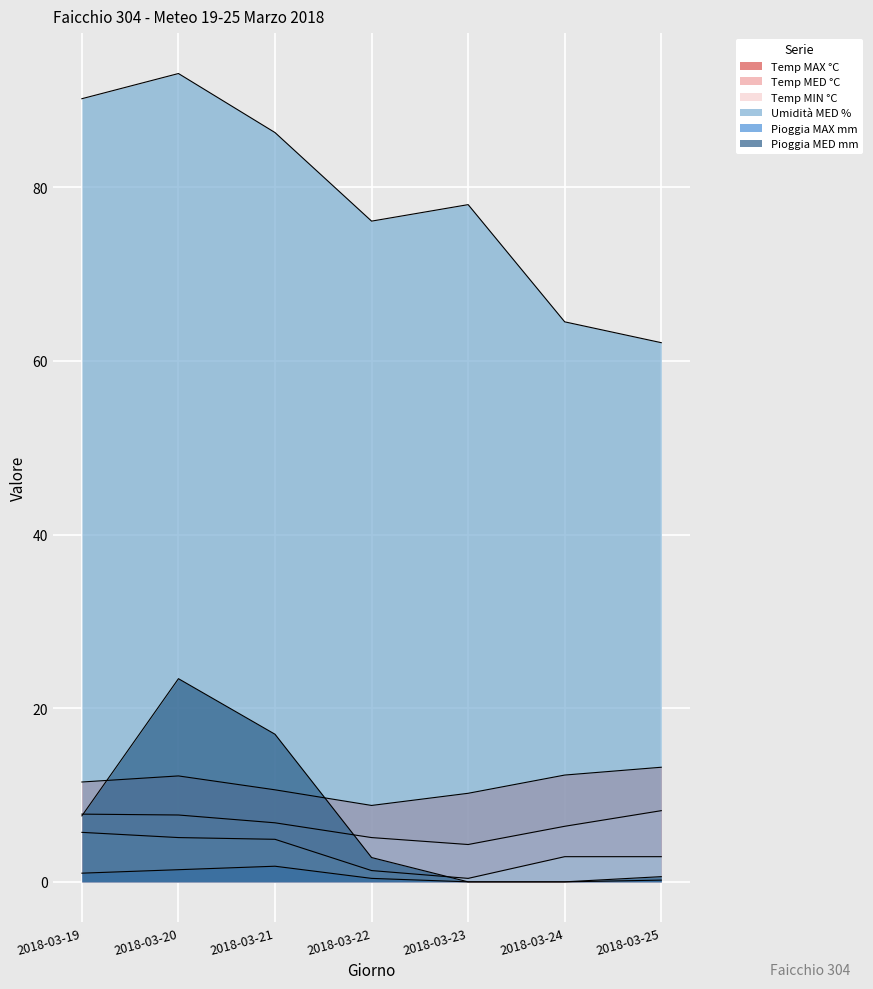

Which category has the lowest value in the Pioggia MED mm series?

2018-03-23